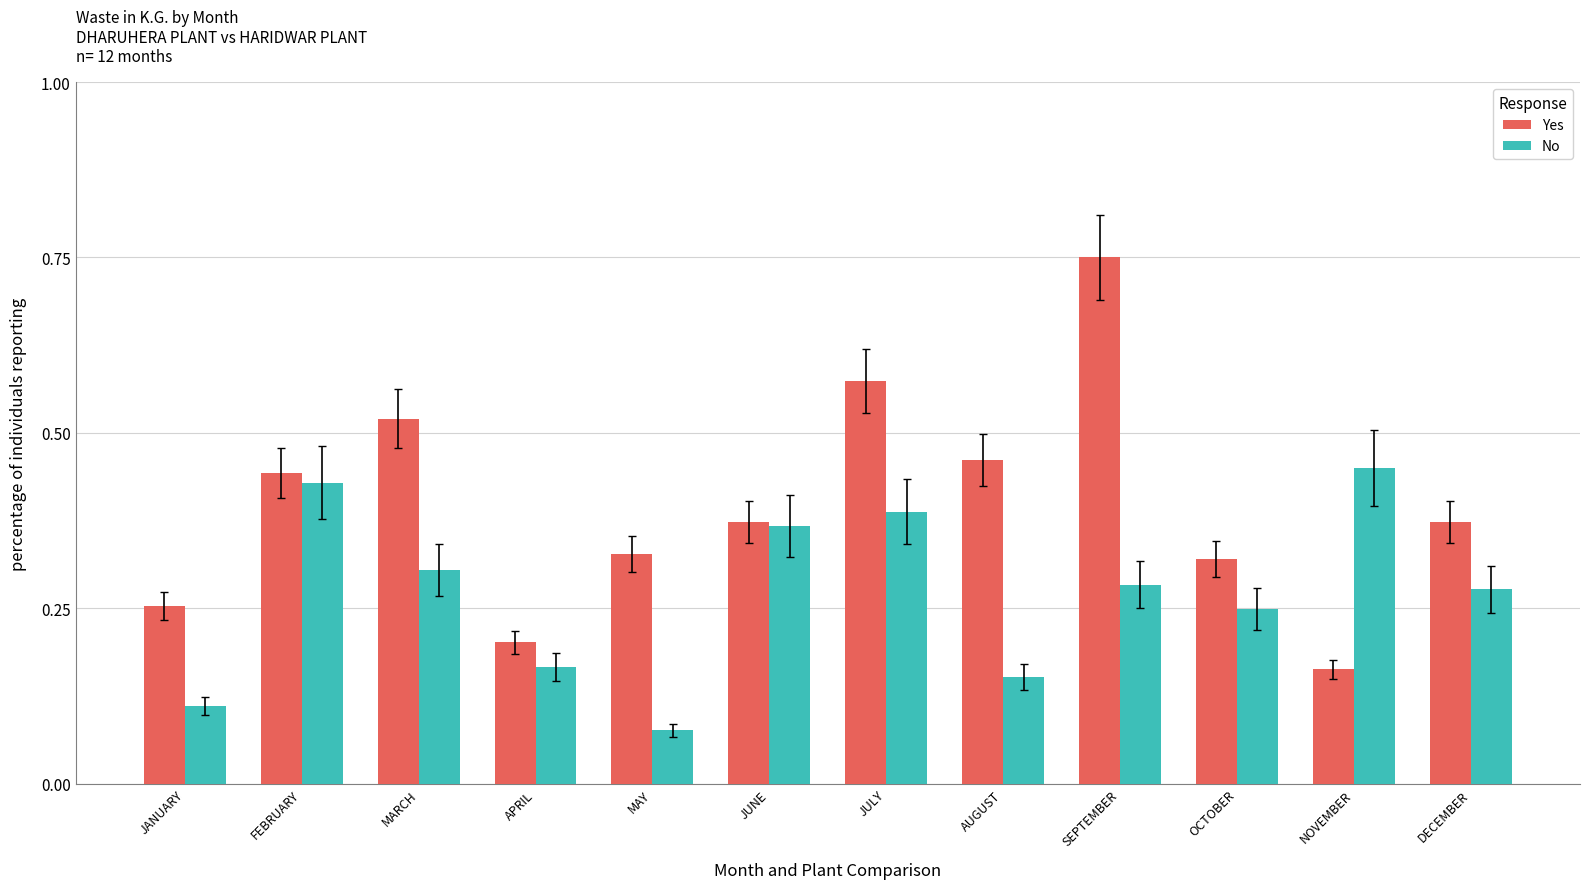

What is the sum of the Yes values at JUNE and SEPTEMBER?

1.1